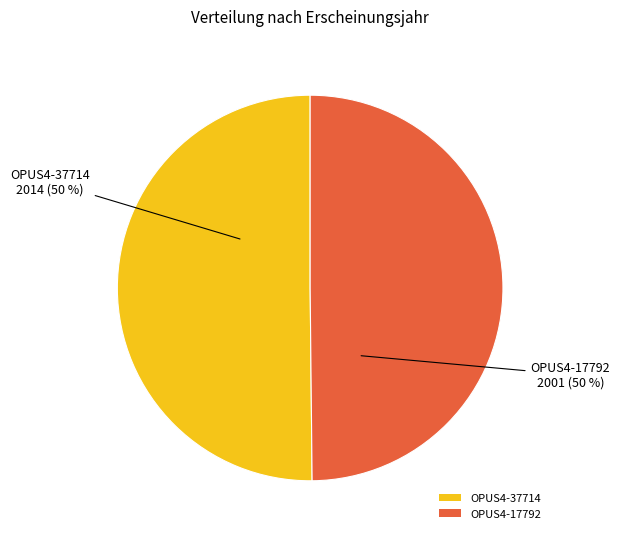

To the nearest percent, what percentage of the pie is OPUS4-37714?

50%